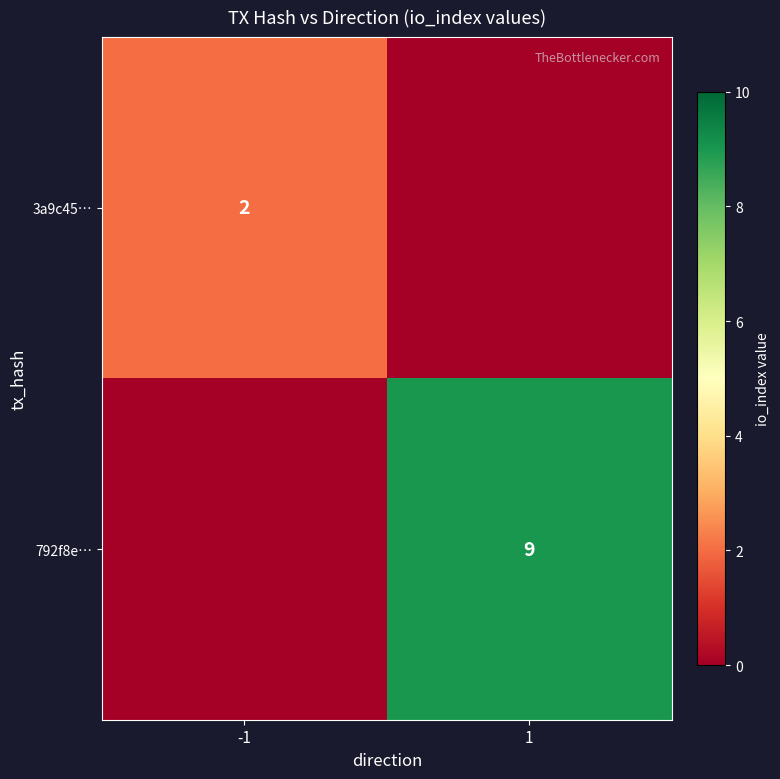

At how many categories does at least one series exceed 1?

2